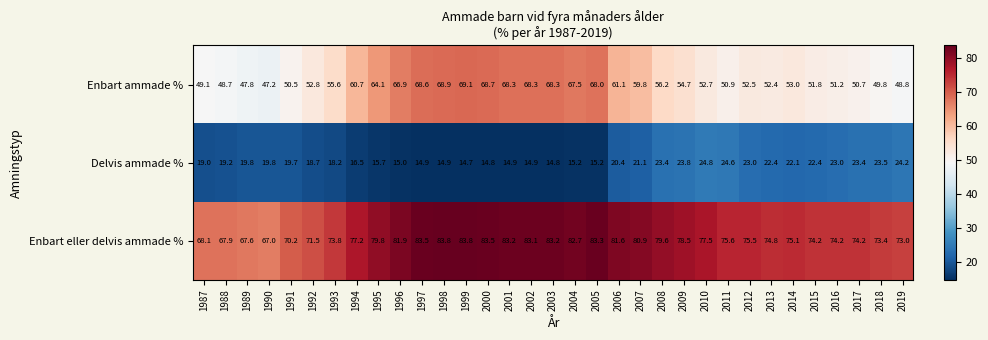

What is the minimum value shown in the chart?

14.7